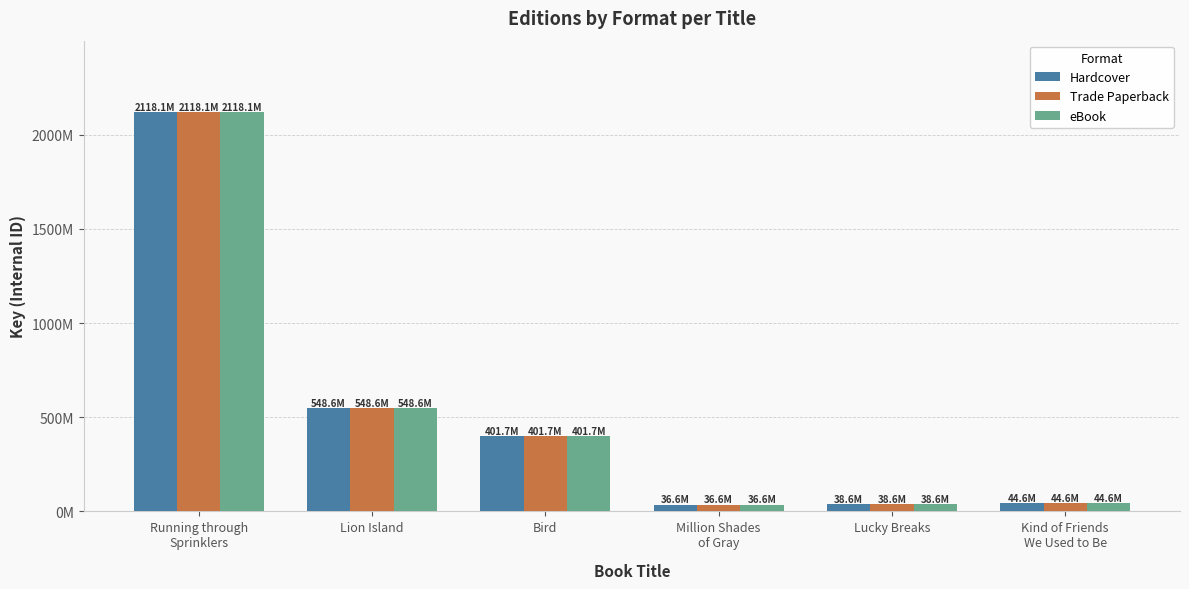

What are all the series names shown in the legend?

Hardcover, Trade Paperback, eBook